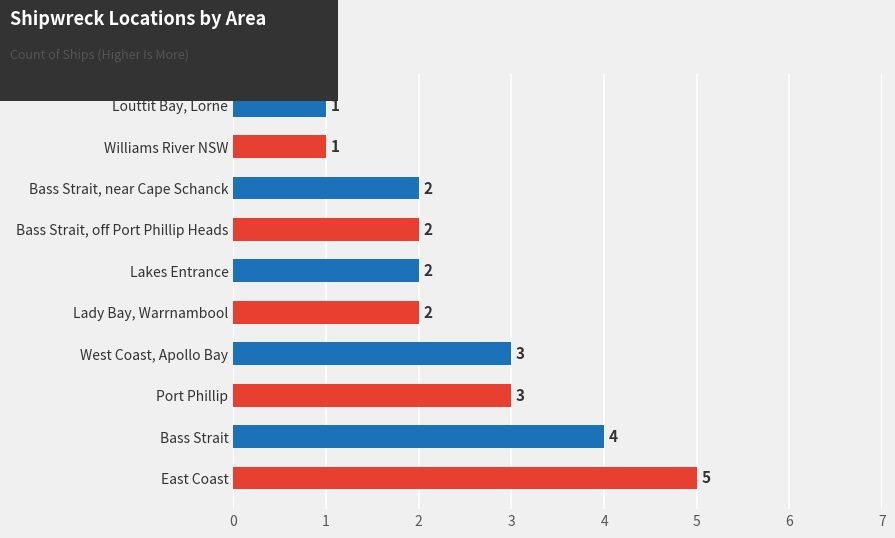

Reading bottom to top, extract all data points from this chart.

5	4	3	3	2	2	2	2	1	1